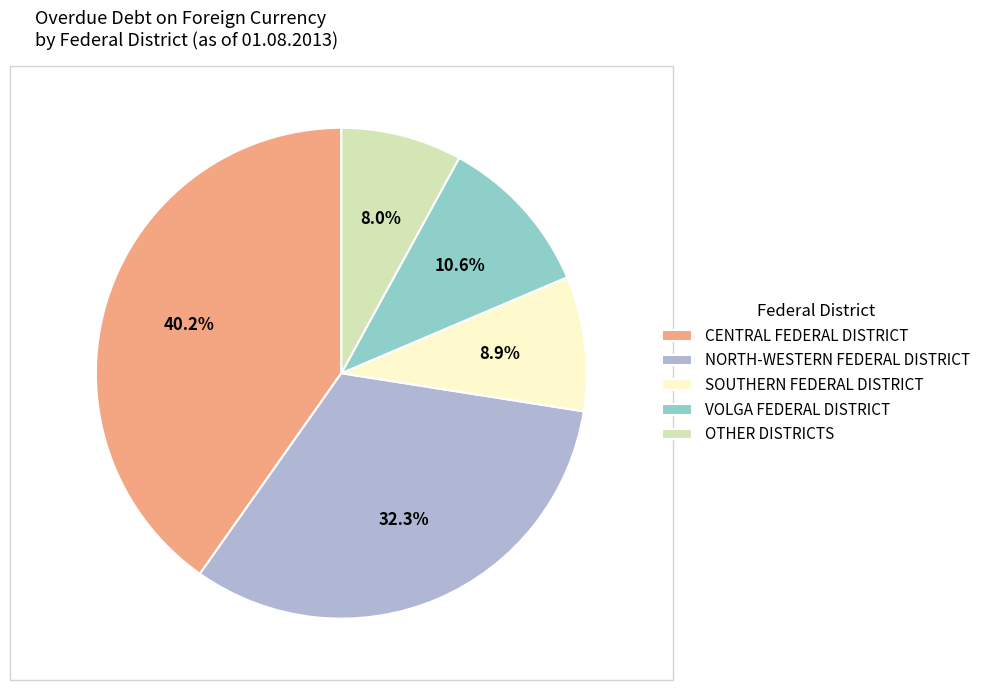

To the nearest percent, what portion does CENTRAL FEDERAL DISTRICT represent?

40%